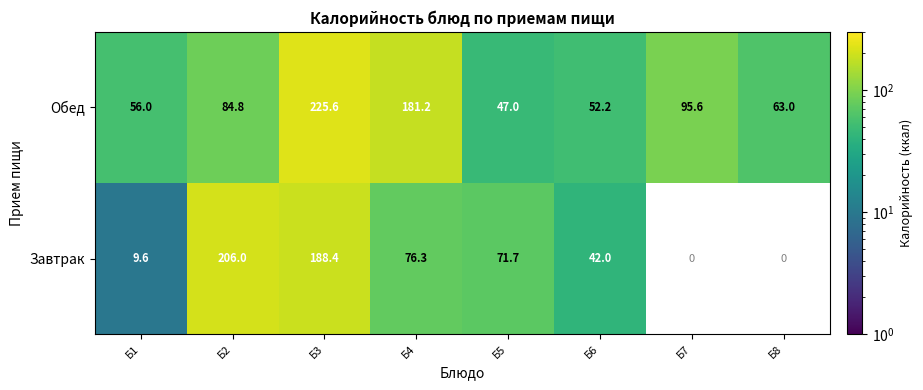

At how many categories does at least one series exceed 19?

8